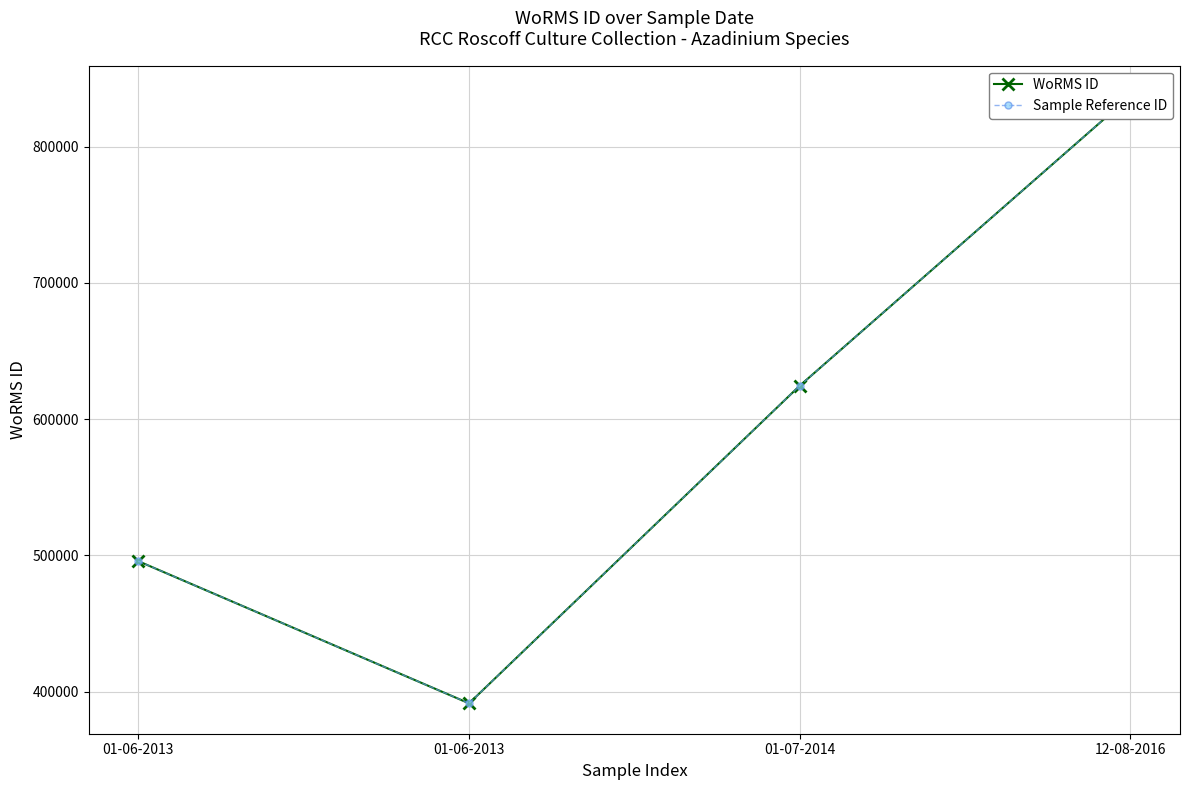

What value does the Sample Reference ID series have at 01-07-2014?

624513